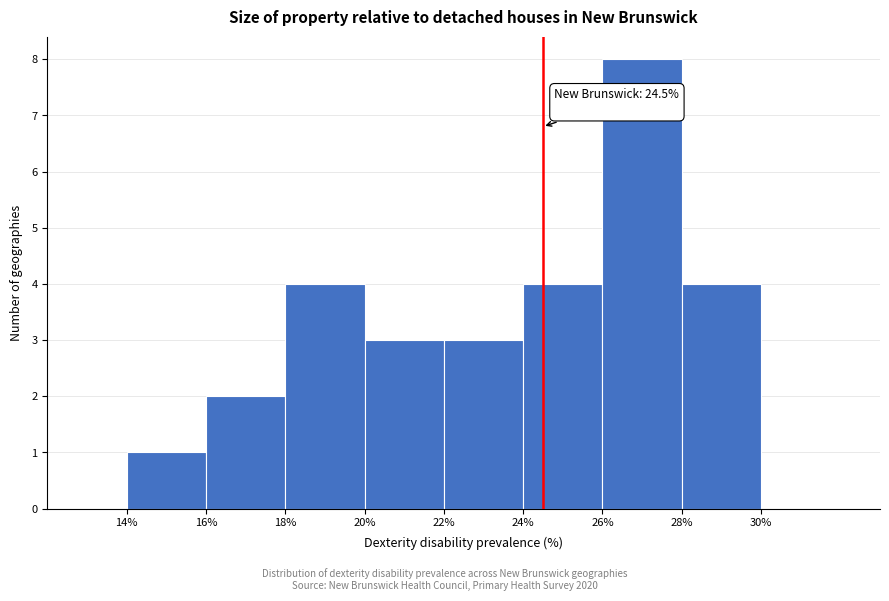

Which range on the x-axis has the tallest bar?

26% to 28%